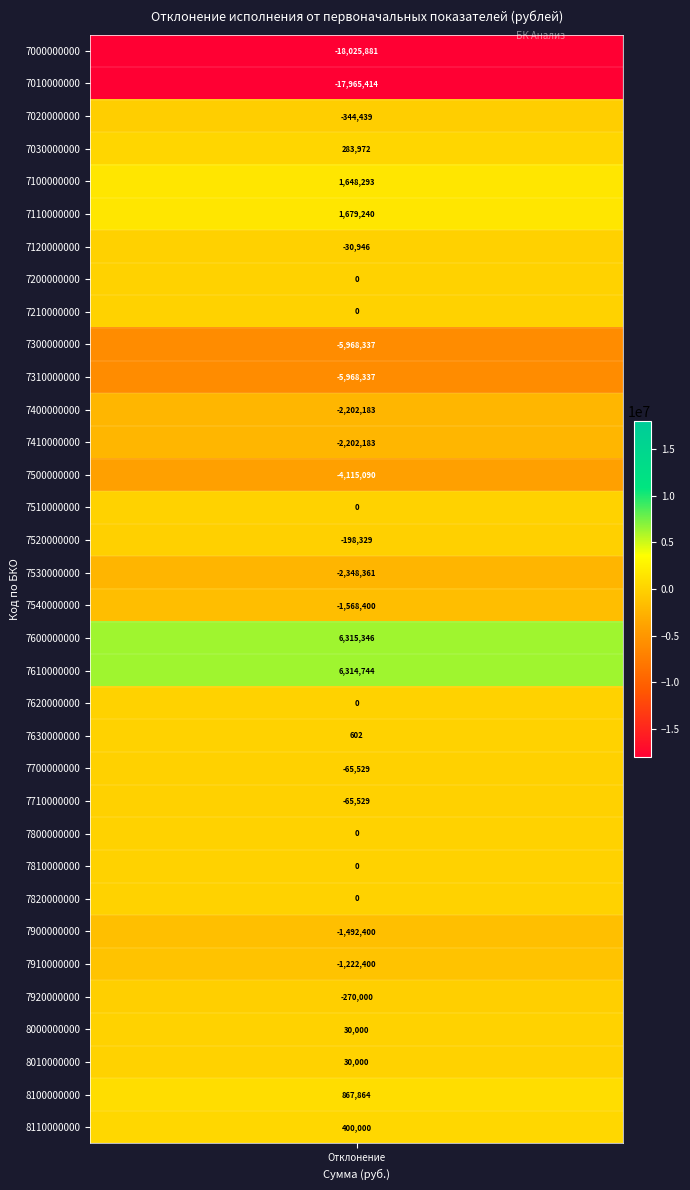

Is it true that the value at 8100000000 is 379227.2?

False